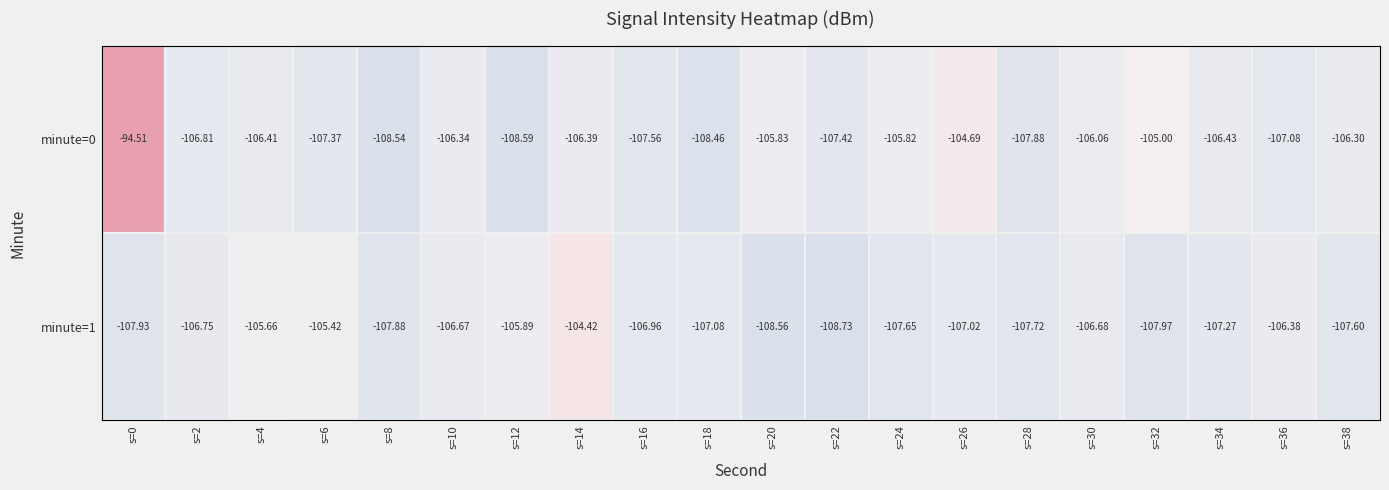

Is the value of minute=1 at s=14 greater than the value of minute=0 at s=12?

Yes